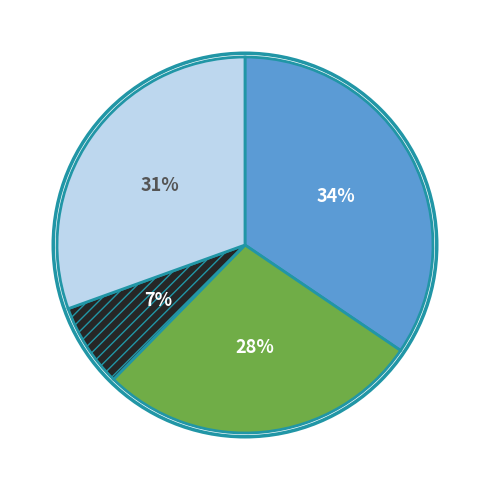

How many slices are in this pie chart?

4